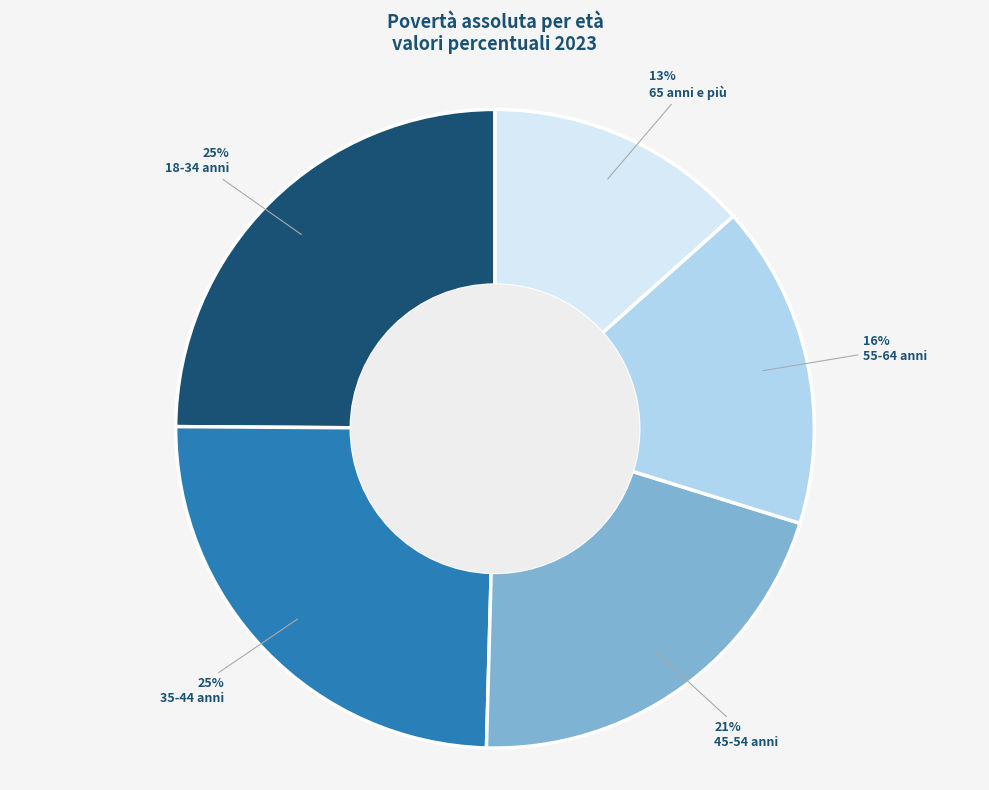

Does any single category account for the majority?

No